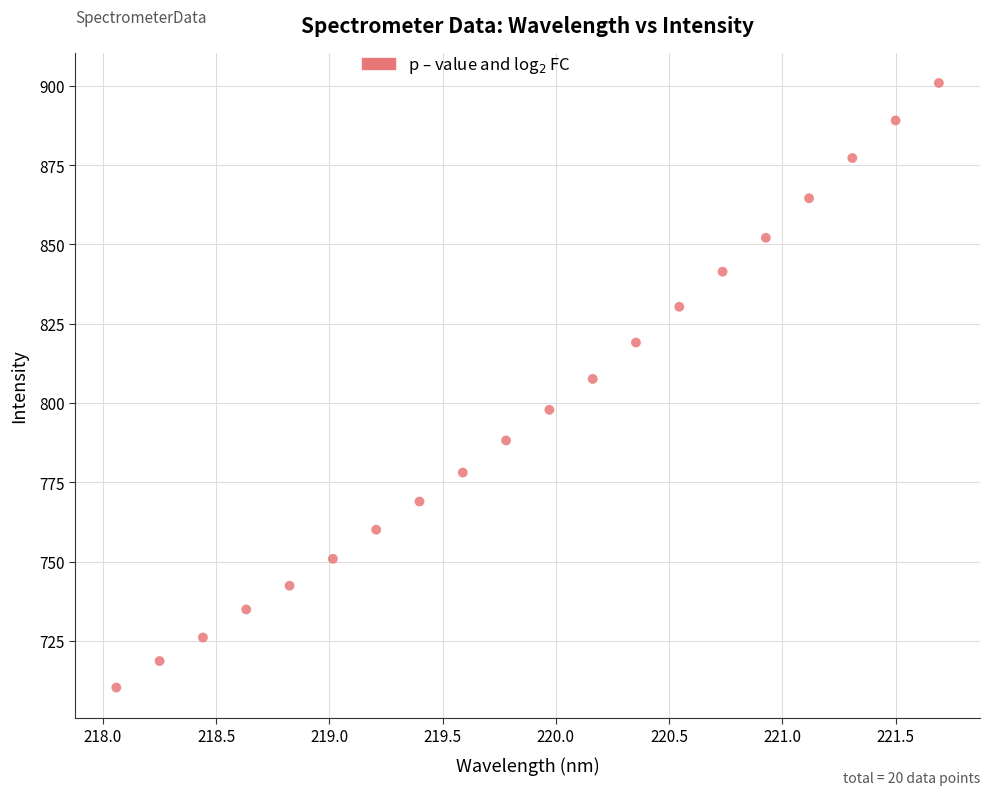

What Y value in the scatter plot is closest to 805?

807.6